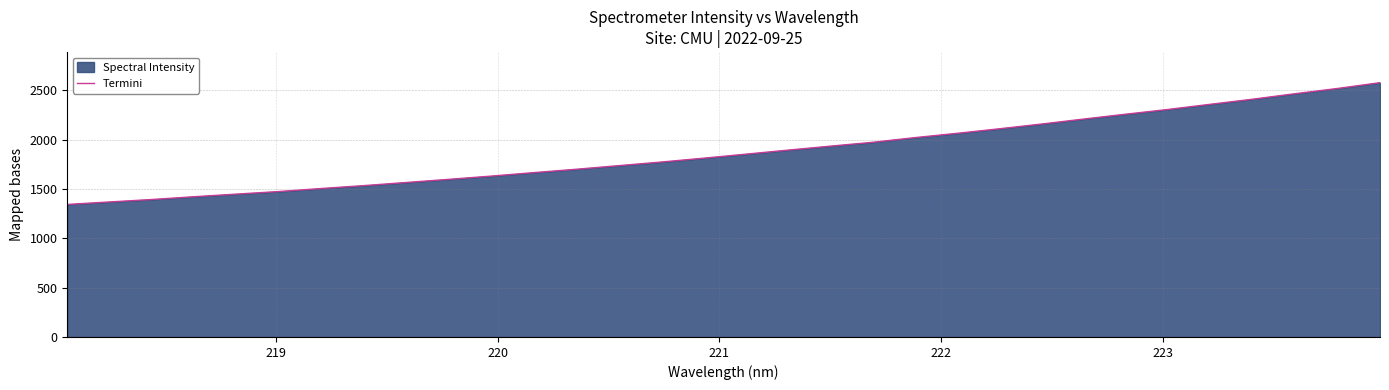

What is the average value?

1878.7